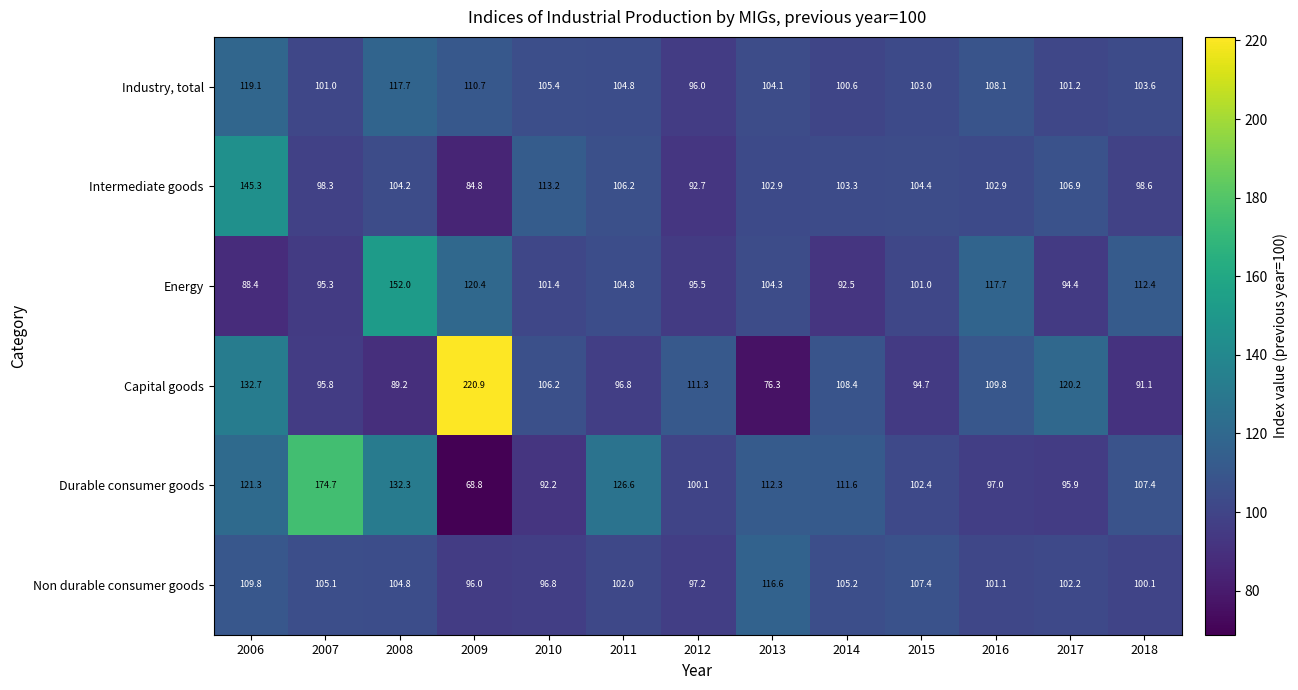

Which series has the widest spread of values?

Capital goods